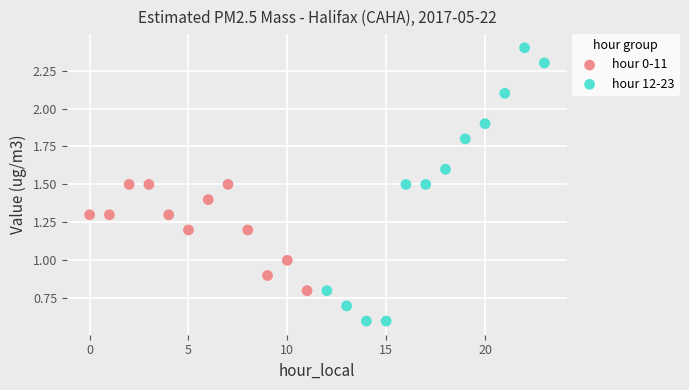

Which series has the widest spread of Y values?

hour 12-23